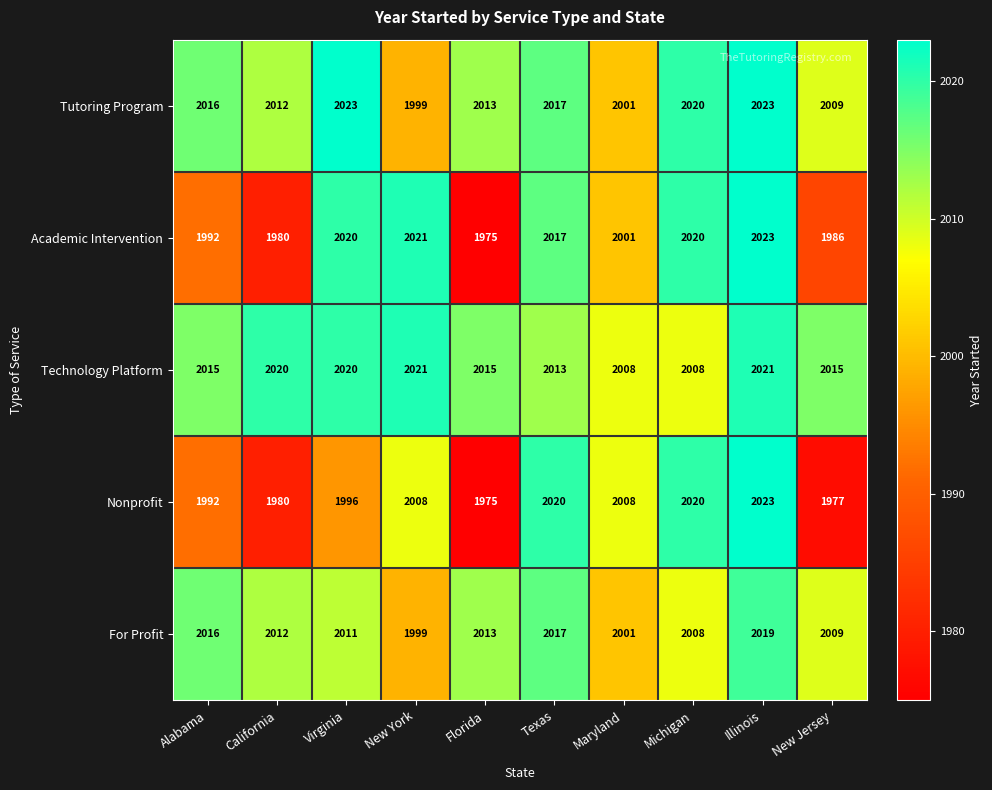

The Technology Platform series shows 2008 at Maryland. True or false?

True